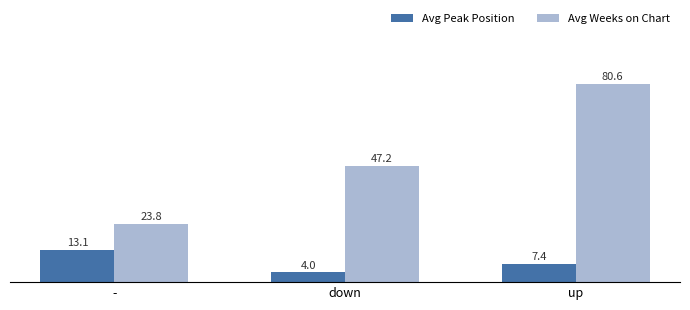

What is the spread (max minus min) of values at -?

10.7